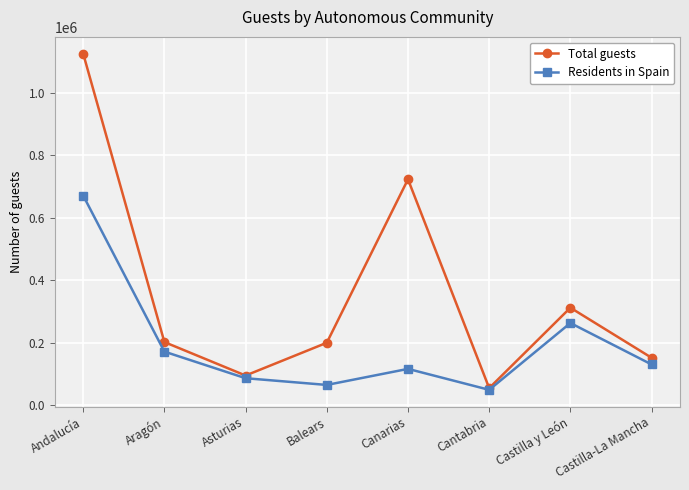

What is the greatest value displayed?

1124586